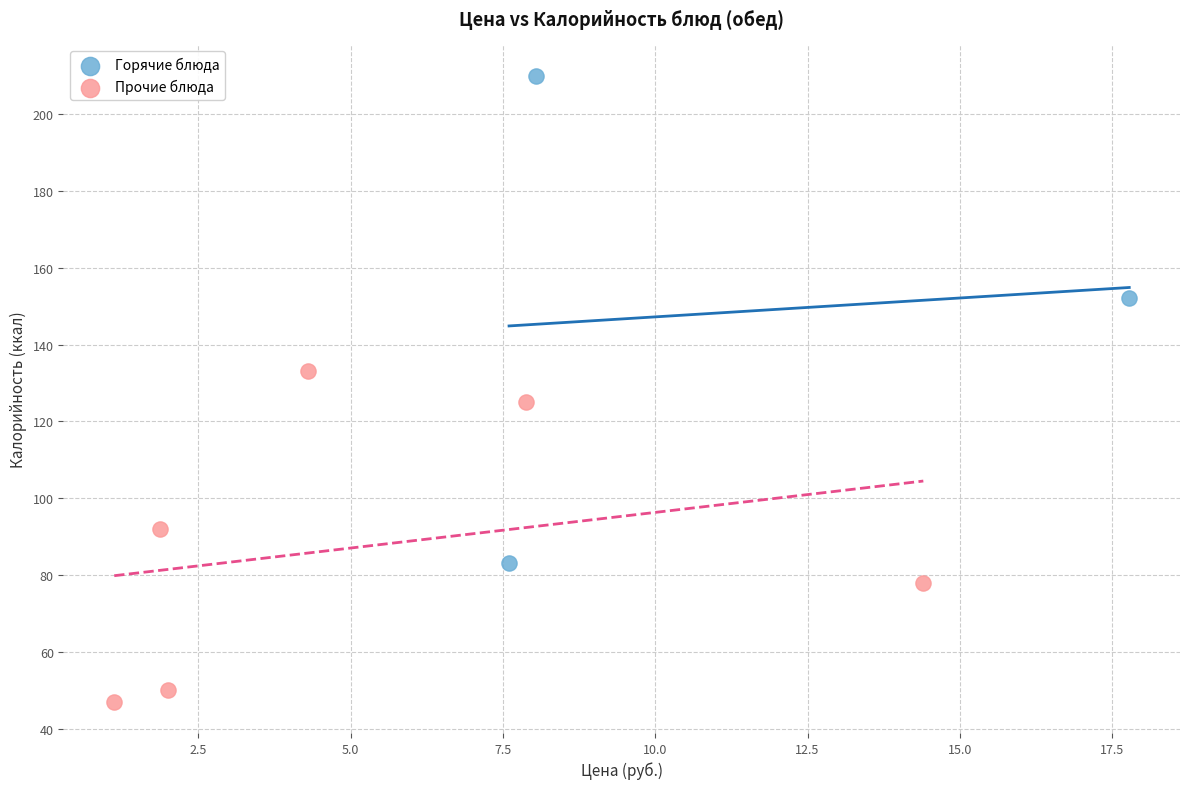

Which series contains the highest Y value?

Горячие блюда